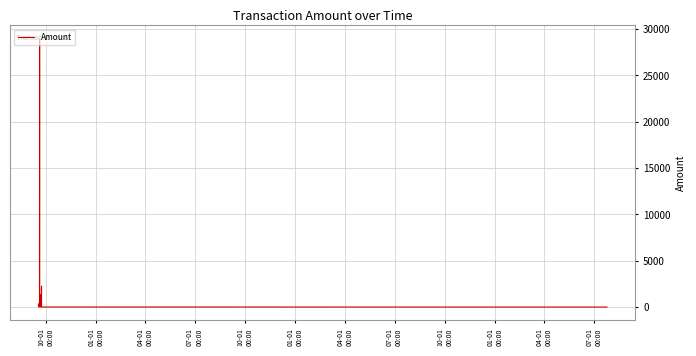

What is the difference between the maximum and minimum values?

28950.0